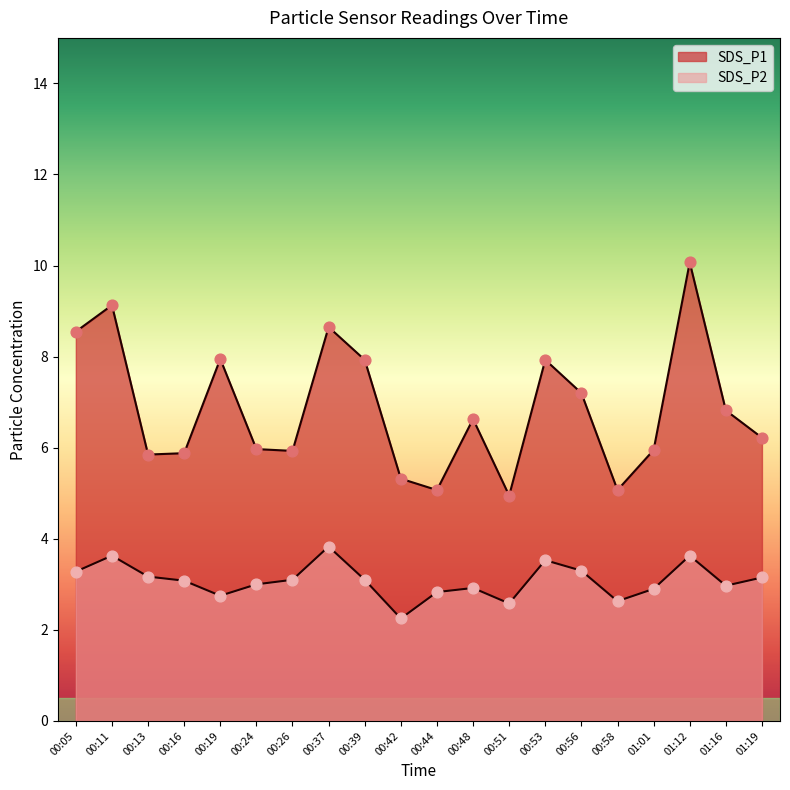

Which series has the largest total across all categories?

SDS_P1